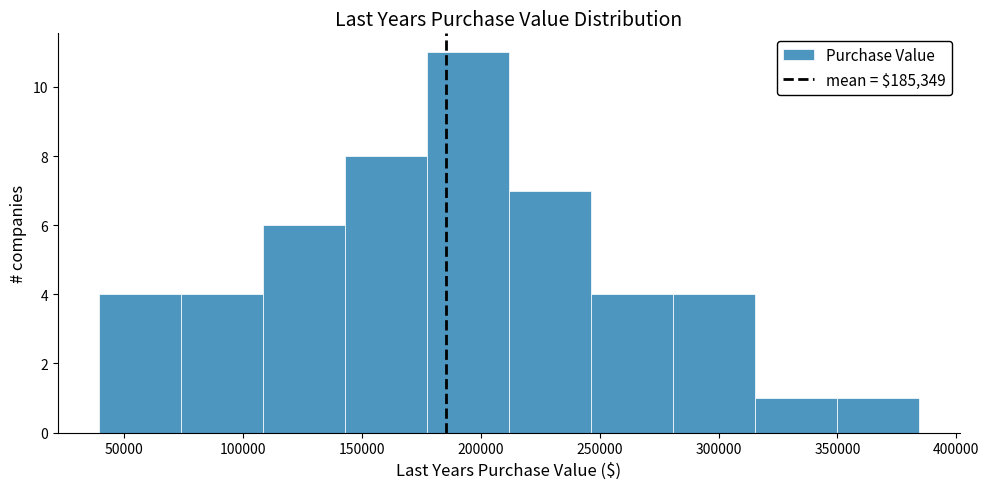

Which range on the x-axis has the tallest bar?

175000 to 210000